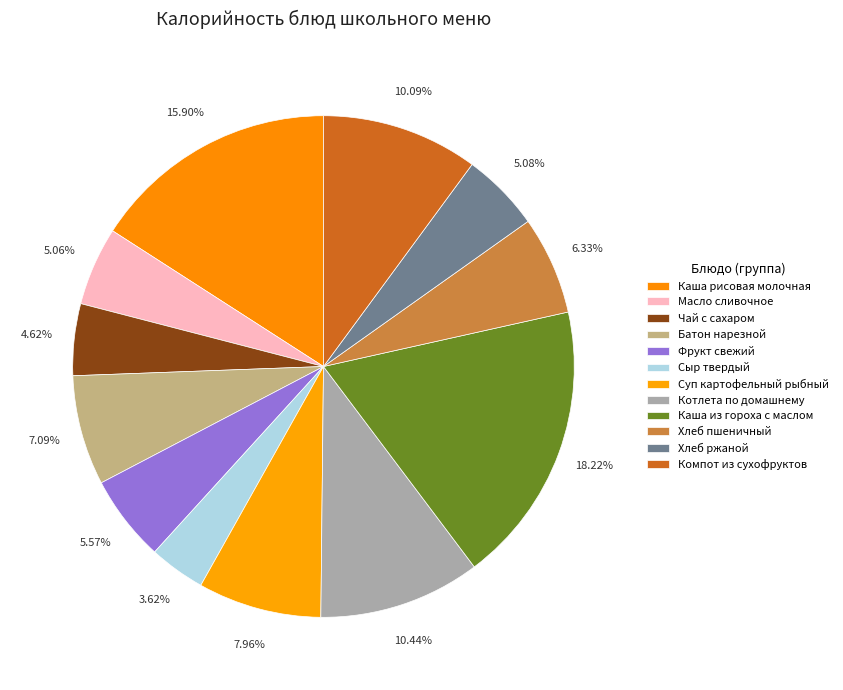

How many slices are in this pie chart?

12